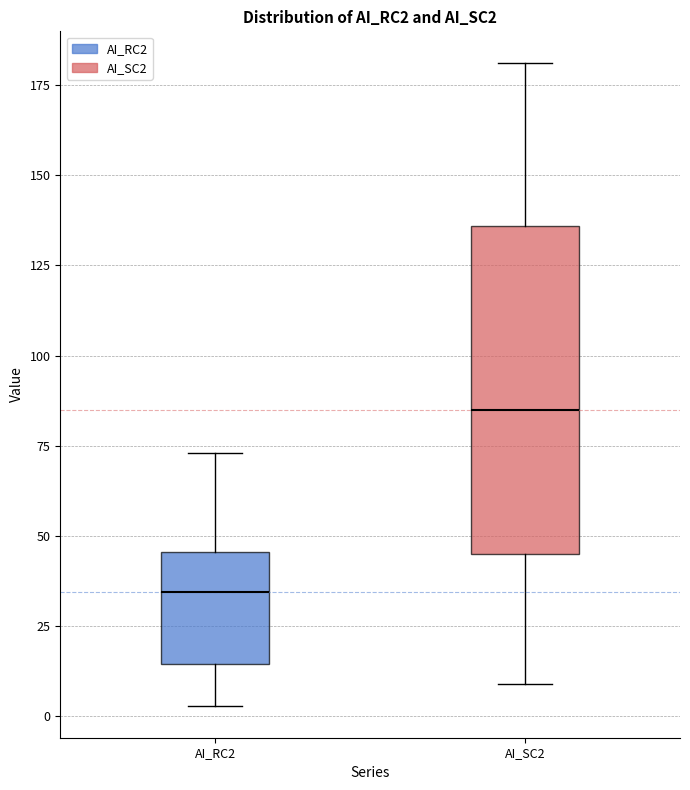

Which box has the highest median line?

AI_SC2